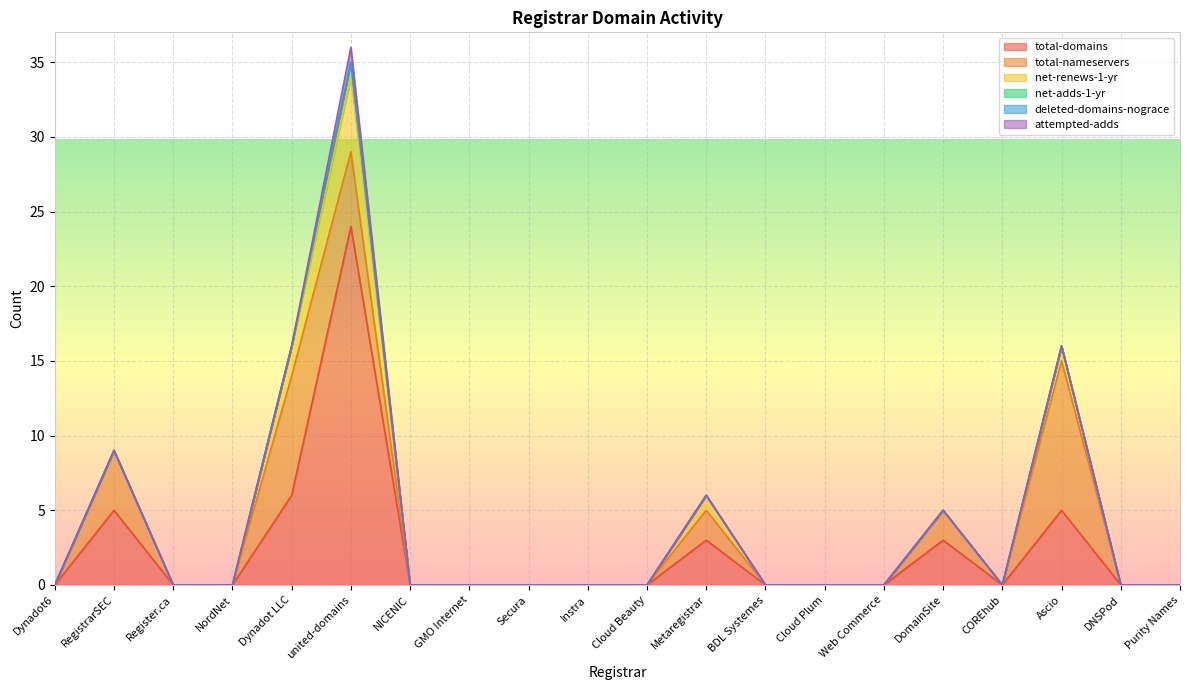

Reading left to right, list all the values displayed in this chart.

total-domains: Dynadot6=0	RegistrarSEC=5	Register.ca=0	NordNet=0	Dynadot LLC=6	united-domains=24	NICENIC=0	GMO Internet=0	Secura=0	Instra=0	Cloud Beauty=0	Metaregistrar=3	BDL Systemes=0	Cloud Plum=0	Web Commerce=0	DomainSite=3	COREhub=0	Ascio=5	DNSPod=0	Purity Names=0
total-nameservers: Dynadot6=0	RegistrarSEC=4	Register.ca=0	NordNet=0	Dynadot LLC=8	united-domains=5	NICENIC=0	GMO Internet=0	Secura=0	Instra=0	Cloud Beauty=0	Metaregistrar=2	BDL Systemes=0	Cloud Plum=0	Web Commerce=0	DomainSite=2	COREhub=0	Ascio=10	DNSPod=0	Purity Names=0
net-renews-1-yr: Dynadot6=0	RegistrarSEC=0	Register.ca=0	NordNet=0	Dynadot LLC=2	united-domains=5	NICENIC=0	GMO Internet=0	Secura=0	Instra=0	Cloud Beauty=0	Metaregistrar=1	BDL Systemes=0	Cloud Plum=0	Web Commerce=0	DomainSite=0	COREhub=0	Ascio=1	DNSPod=0	Purity Names=0
net-adds-1-yr: Dynadot6=0	RegistrarSEC=0	Register.ca=0	NordNet=0	Dynadot LLC=0	united-domains=1	NICENIC=0	GMO Internet=0	Secura=0	Instra=0	Cloud Beauty=0	Metaregistrar=0	BDL Systemes=0	Cloud Plum=0	Web Commerce=0	DomainSite=0	COREhub=0	Ascio=0	DNSPod=0	Purity Names=0
deleted-domains-nograce: Dynadot6=0	RegistrarSEC=0	Register.ca=0	NordNet=0	Dynadot LLC=0	united-domains=0	NICENIC=0	GMO Internet=0	Secura=0	Instra=0	Cloud Beauty=0	Metaregistrar=0	BDL Systemes=0	Cloud Plum=0	Web Commerce=0	DomainSite=0	COREhub=0	Ascio=0	DNSPod=0	Purity Names=0
attempted-adds: Dynadot6=0	RegistrarSEC=0	Register.ca=0	NordNet=0	Dynadot LLC=0	united-domains=1	NICENIC=0	GMO Internet=0	Secura=0	Instra=0	Cloud Beauty=0	Metaregistrar=0	BDL Systemes=0	Cloud Plum=0	Web Commerce=0	DomainSite=0	COREhub=0	Ascio=0	DNSPod=0	Purity Names=0